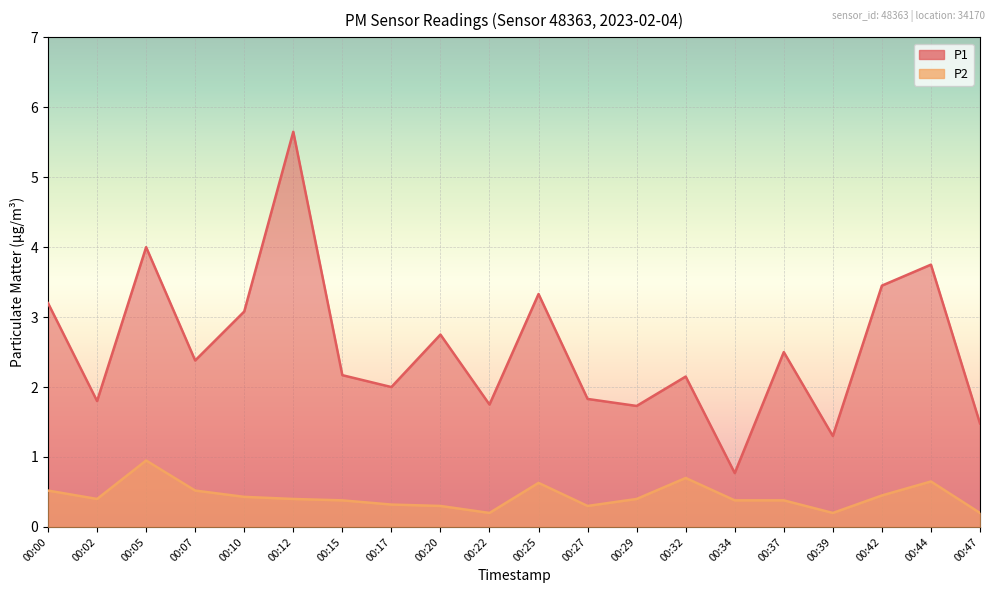

Which series has the widest spread of values?

P1